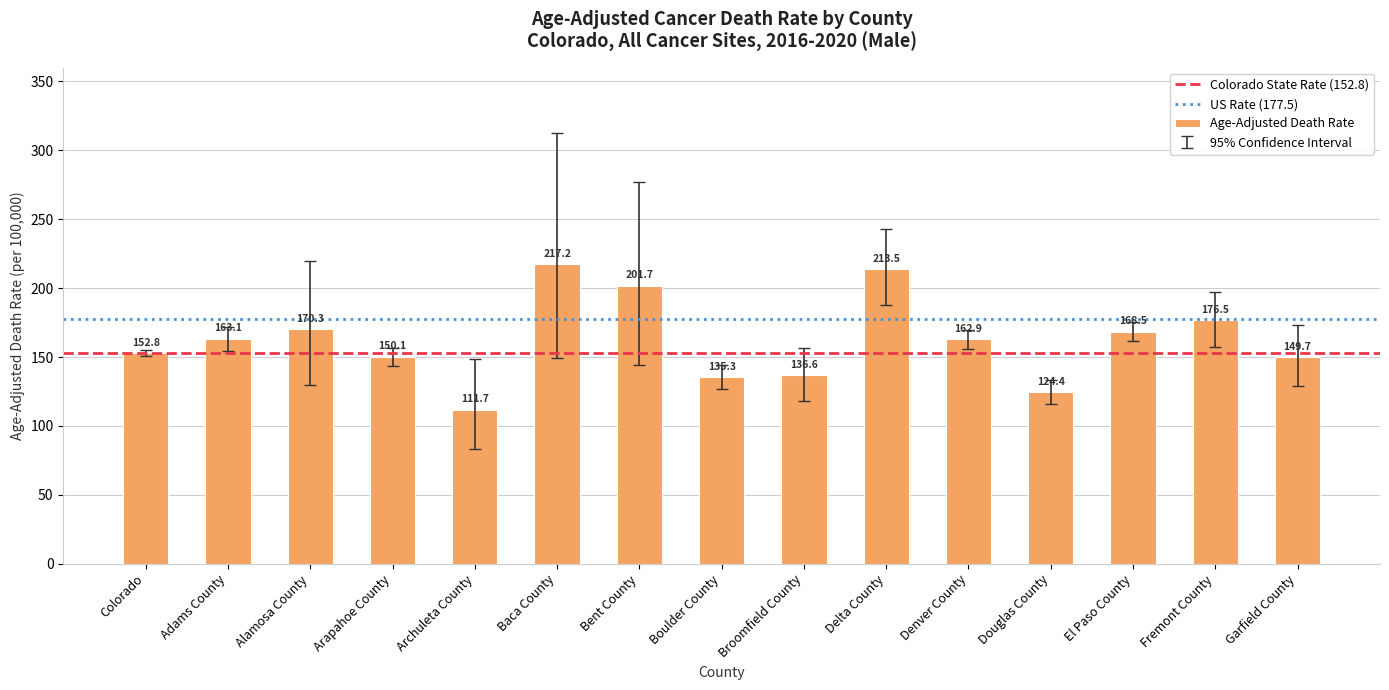

Does the chart contain stacked bars?

No